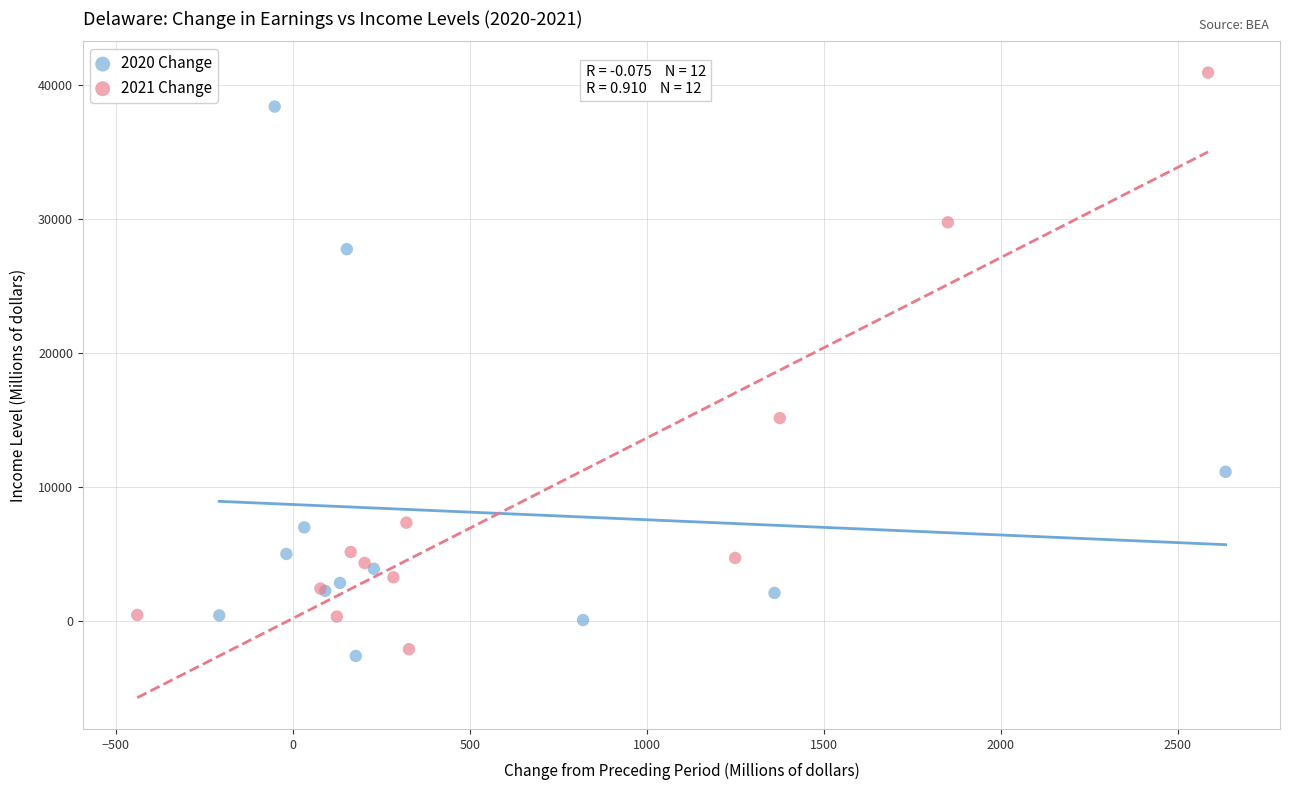

Which series has the largest Y range (max minus min)?

2021 Change